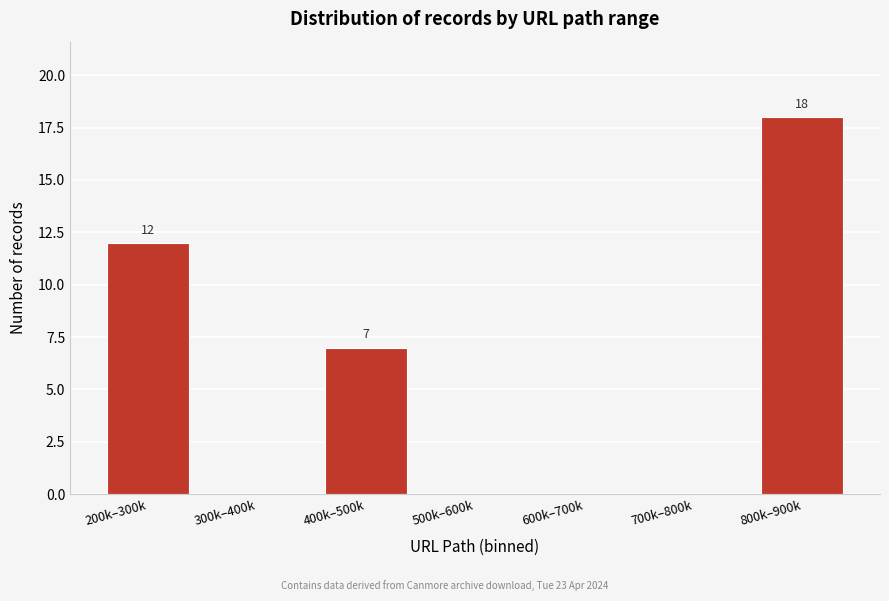

Reading right to left, list all the values displayed in this chart.

800k–900k=18	700k–800k=0	600k–700k=0	500k–600k=0	400k–500k=7	300k–400k=0	200k–300k=12